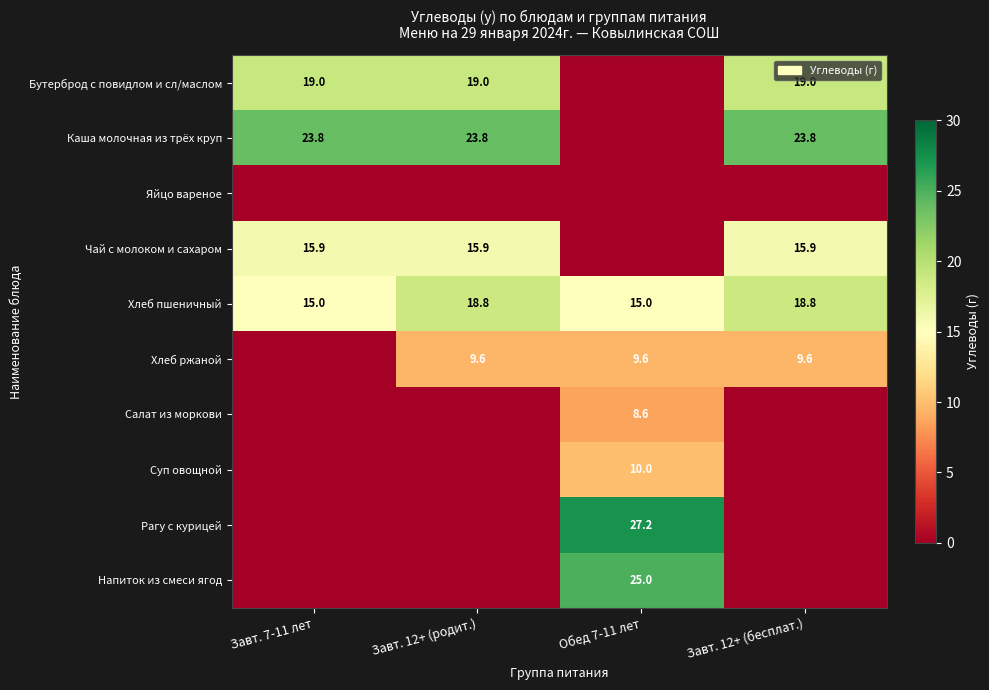

The Каша молочная из трёх круп series shows 23.8 at Завт. 12+ (родит.). True or false?

True